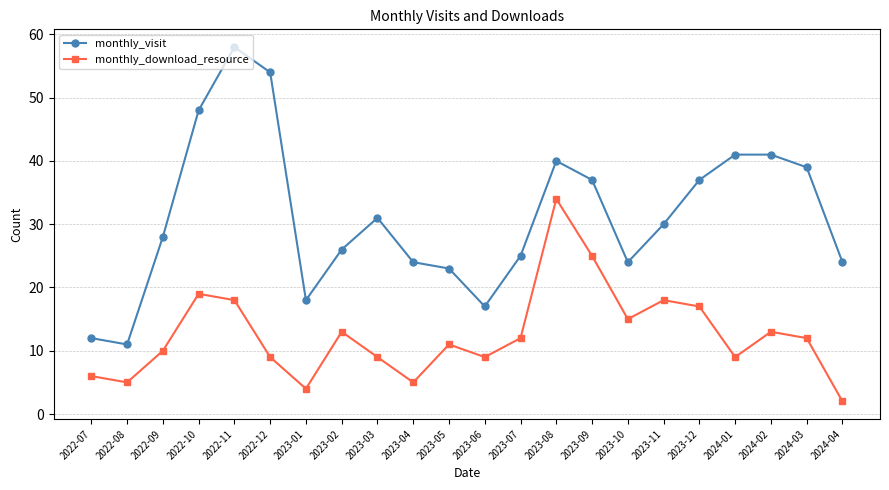

The monthly_visit series shows 41 at 2024-01. True or false?

True